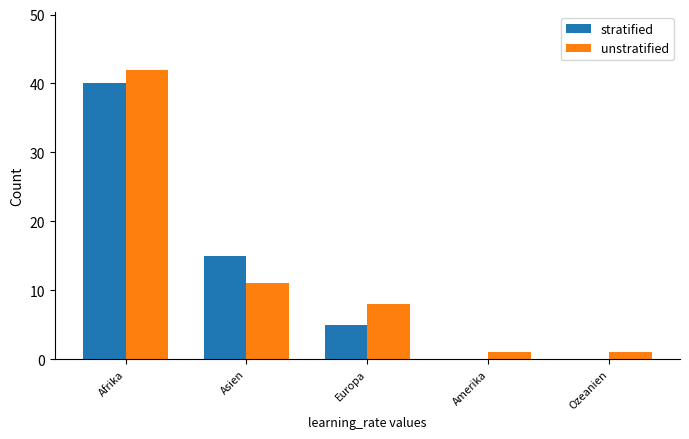

What are all the series names shown in the legend?

stratified, unstratified